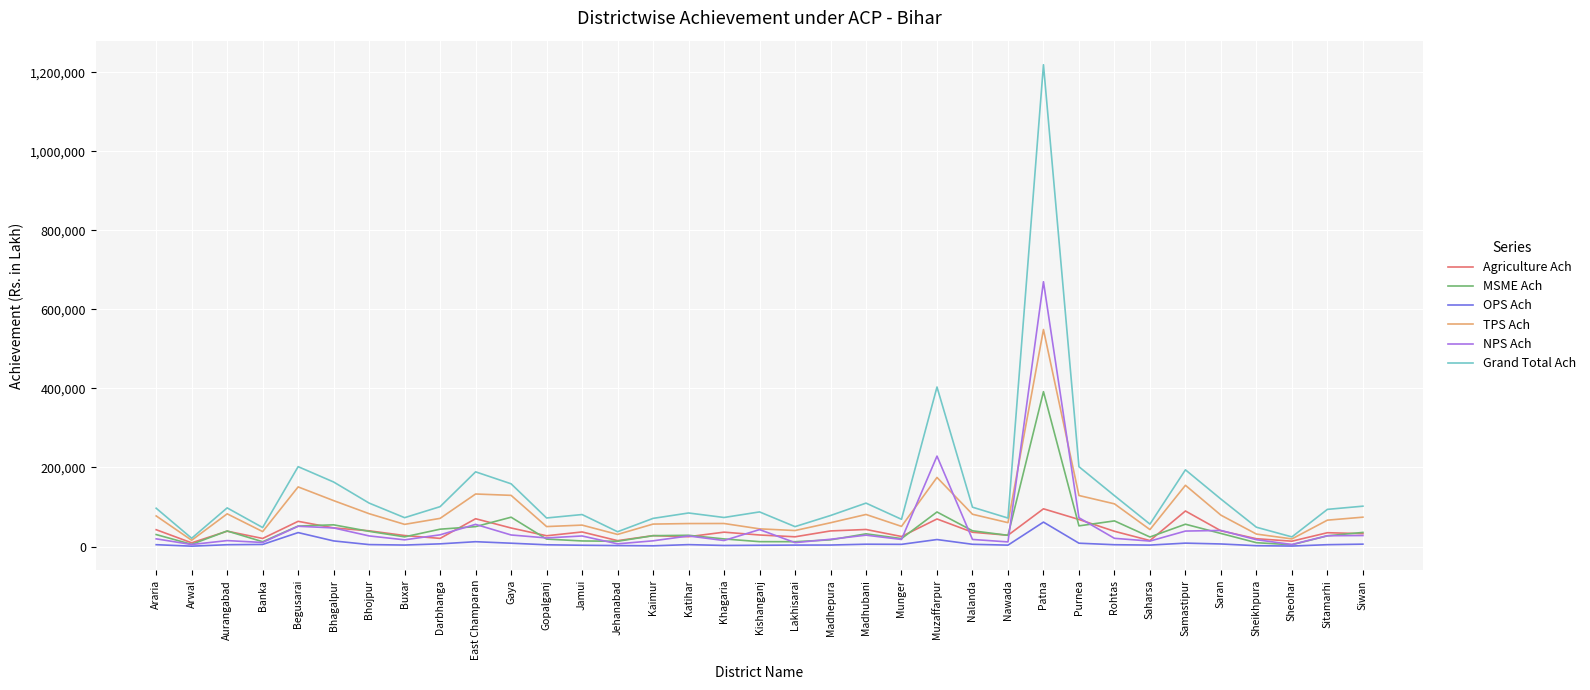

What value does the Grand Total Ach series have at Bhojpur?

109933